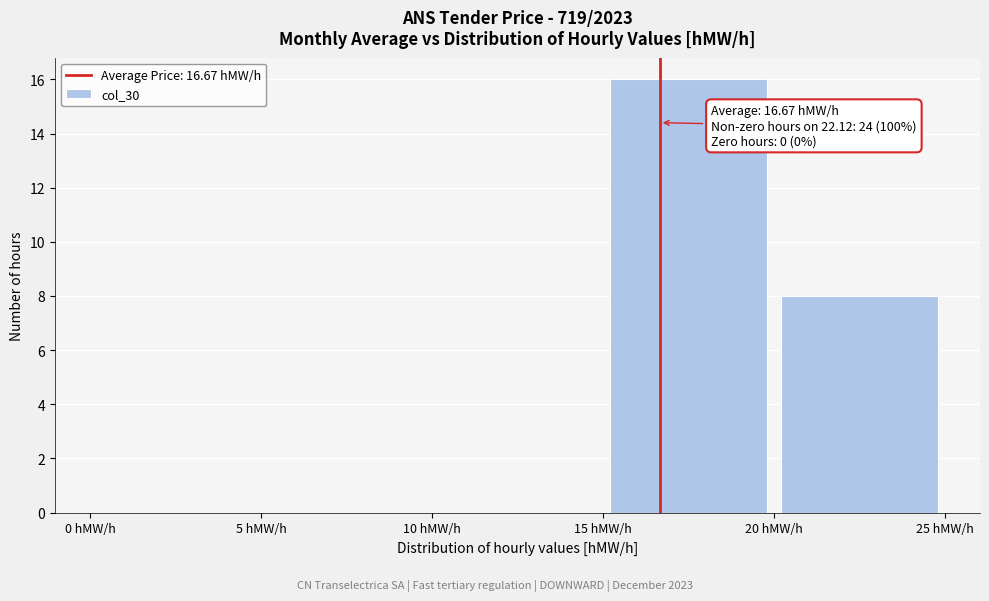

Over which range of the x-axis is the bar tallest?

15 to 20